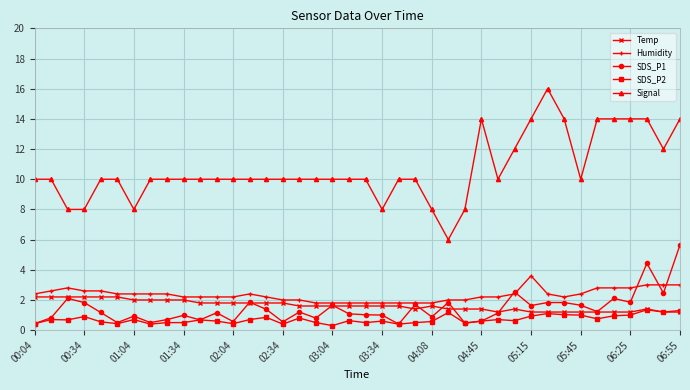

What is the value of the Temp point at the 24th from the left?

1.4